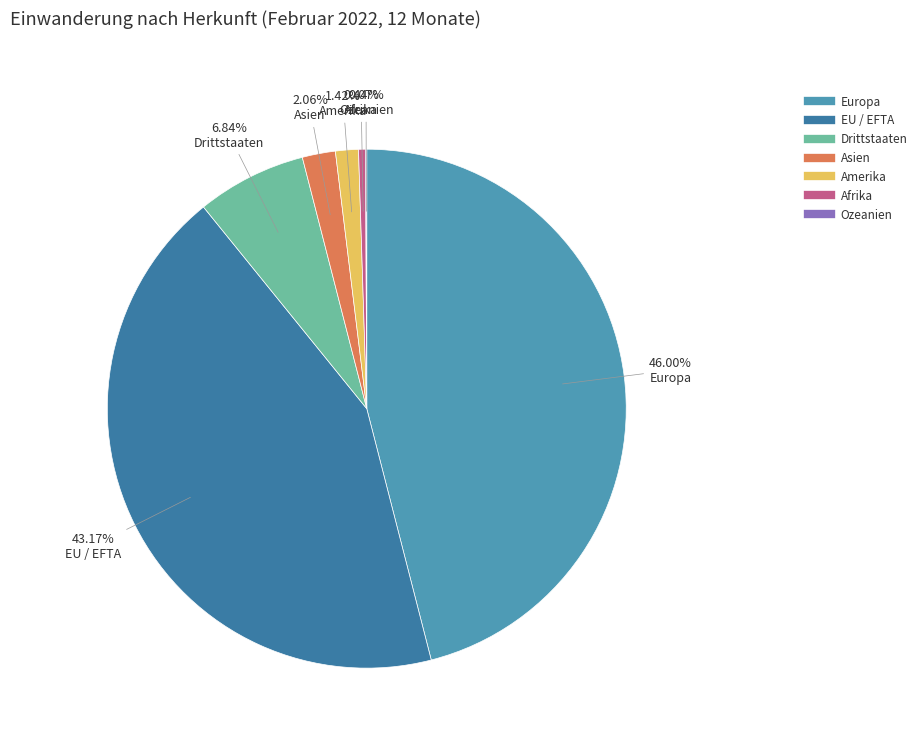

What is the total percentage of Drittstaaten and EU / EFTA?

50.0%